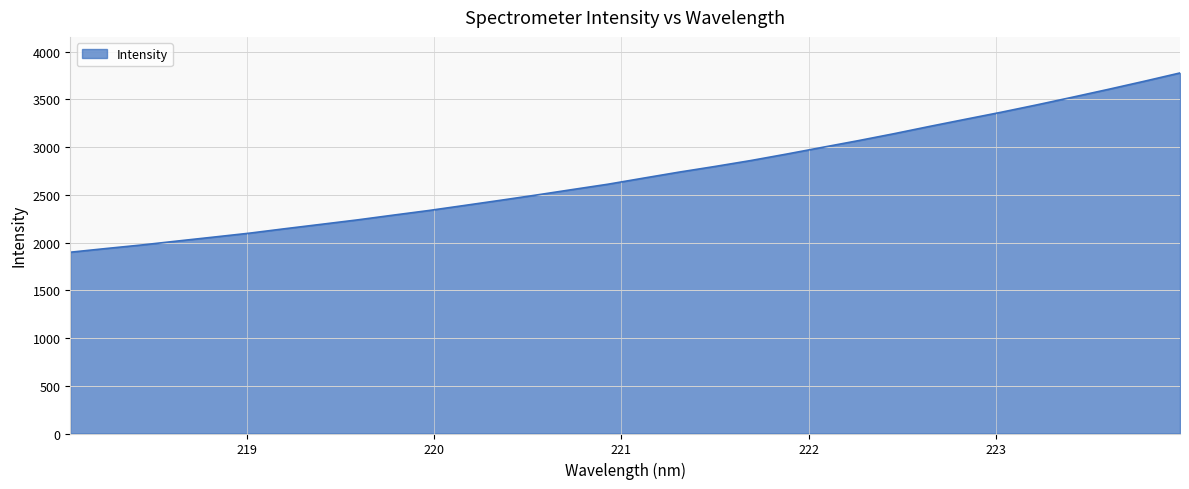

What is the smallest value displayed?

1898.3